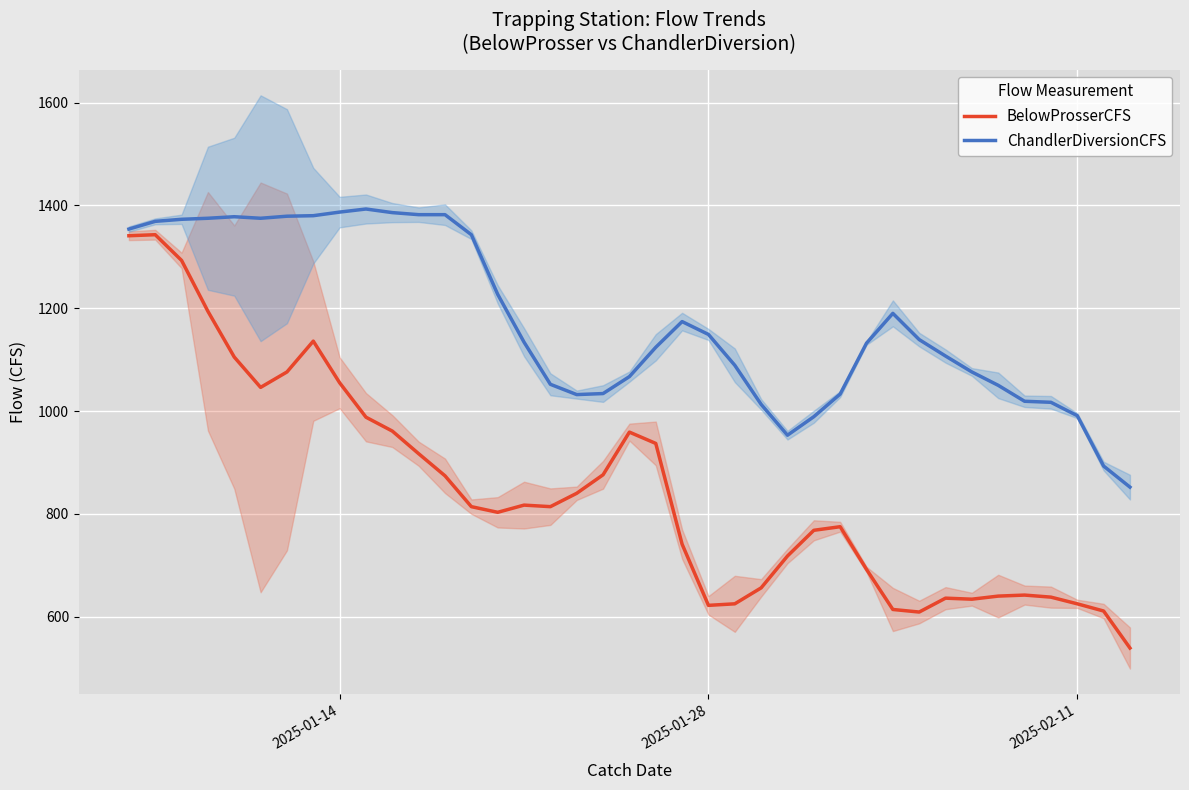

How many interior local valleys does the ChandlerDiversionCFS series have?

3